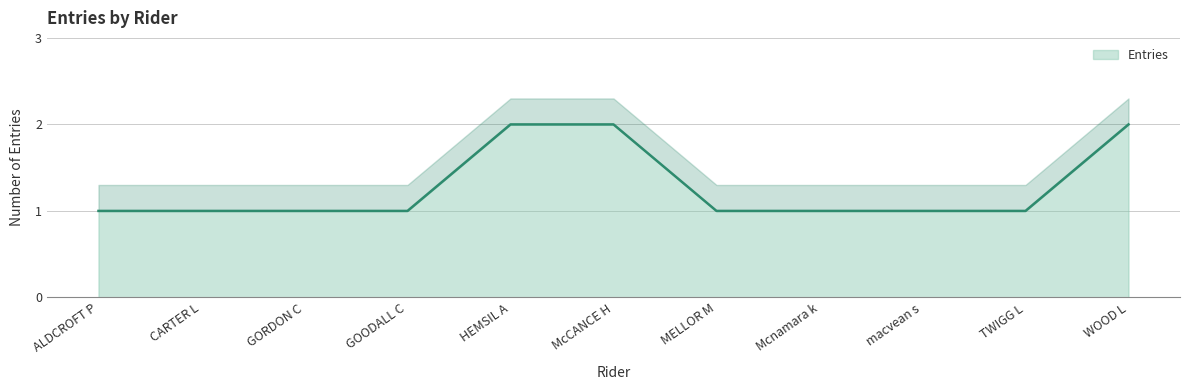

Where is the data nearest to the value 1?

ALDCROFT P